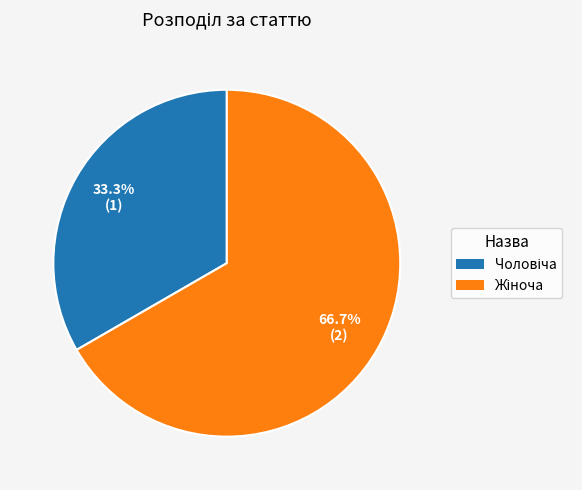

Is there a majority slice in this chart?

Yes